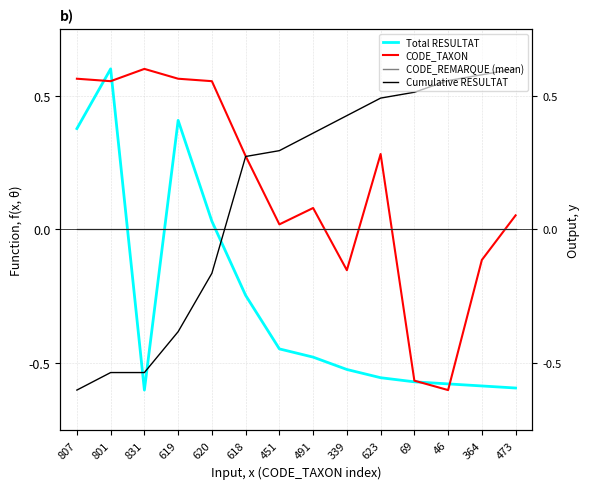

The value of Cumulative RESULTAT at 801 is -0.8. True or false?

False